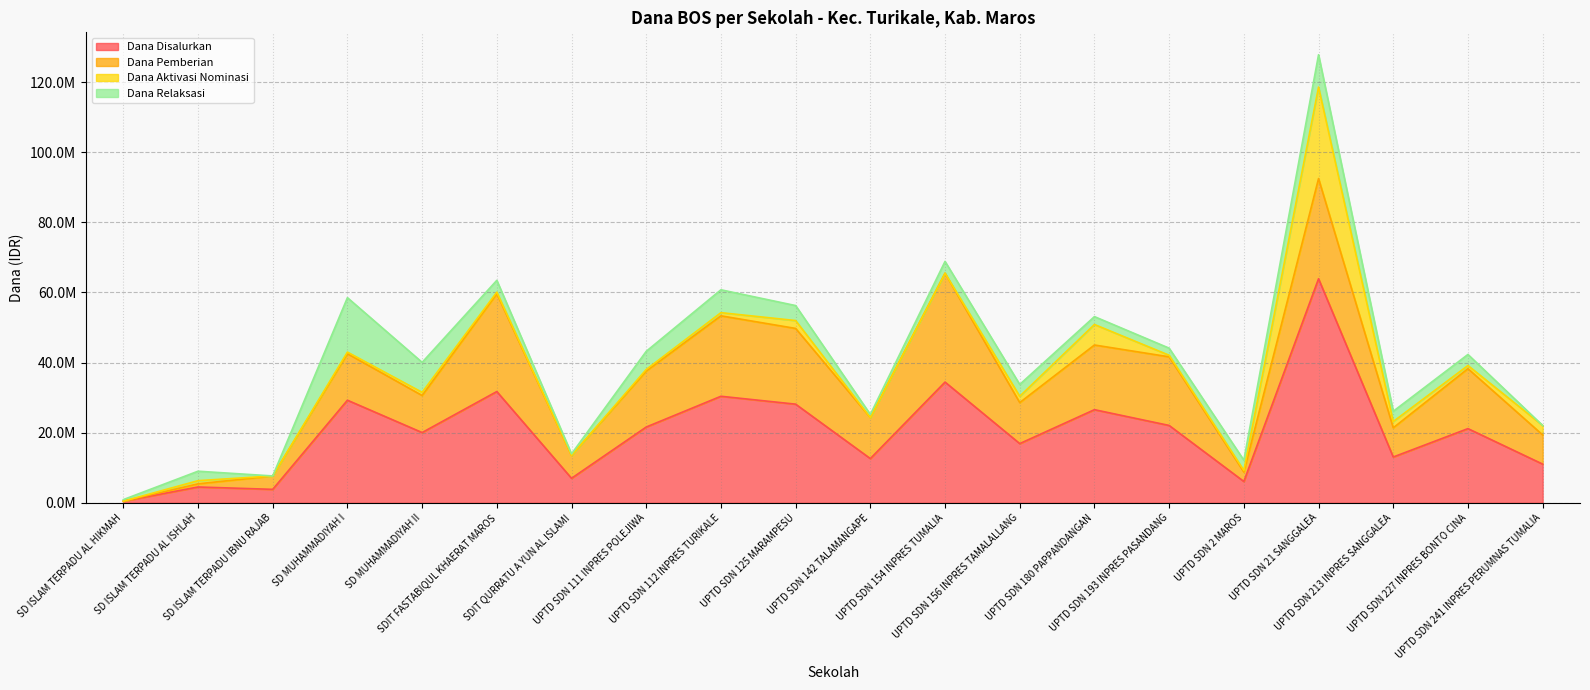

Count the number of data series in this chart.

4